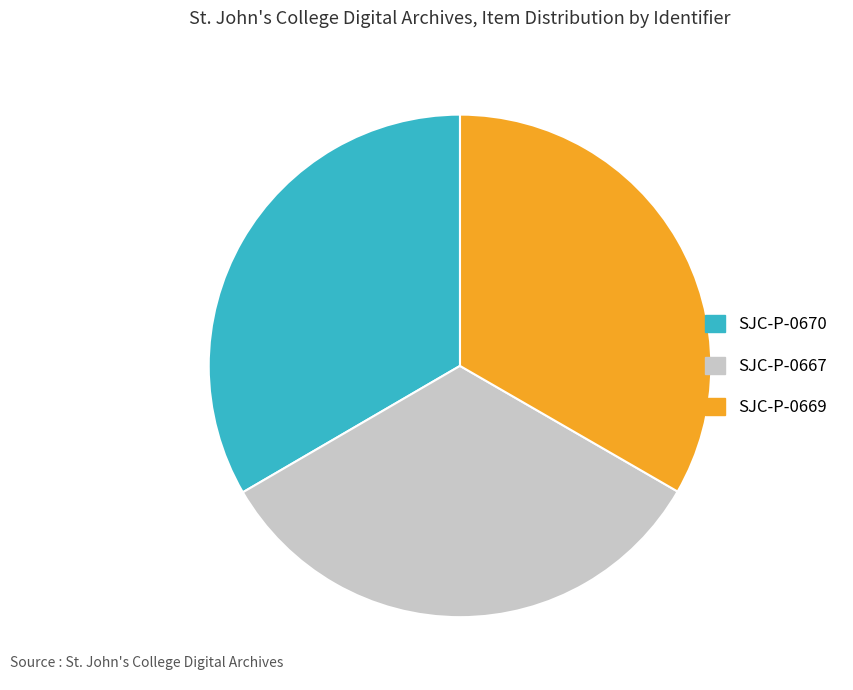

What is the ratio of the value at SJC-P-0669 to the value at SJC-P-0670?

1.0